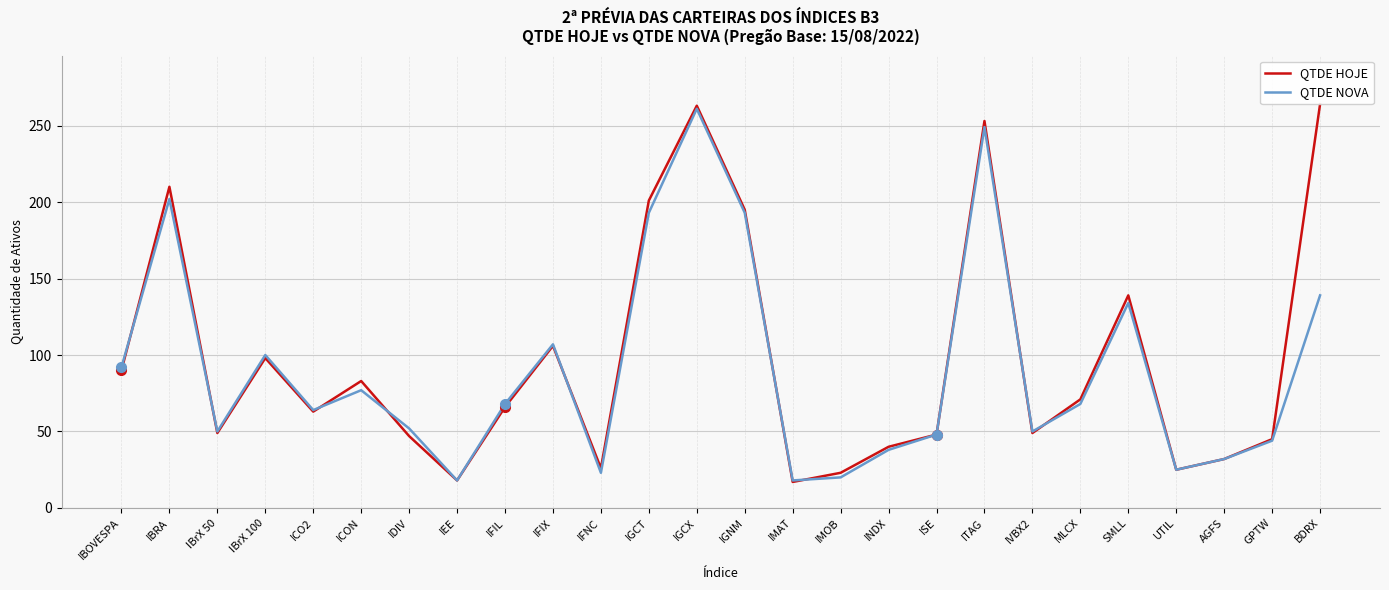

What is the lowest value of the QTDE HOJE series?

17